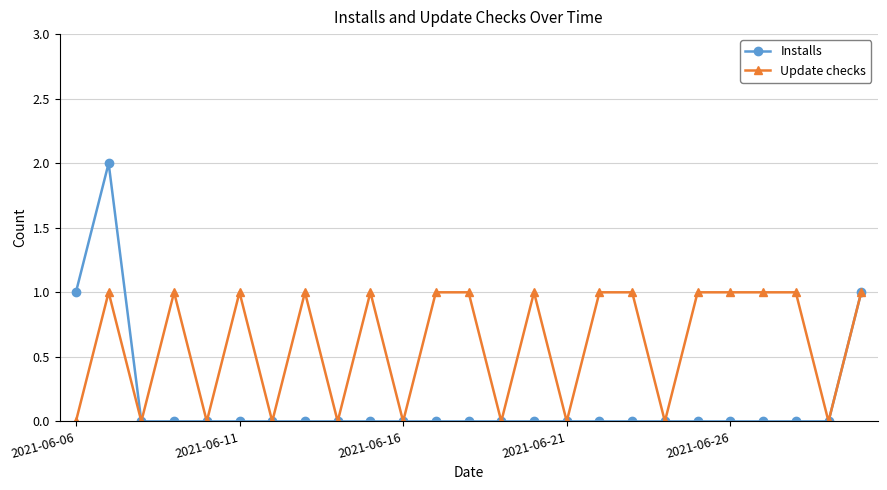

How many values in the Update checks series are below 1?

10